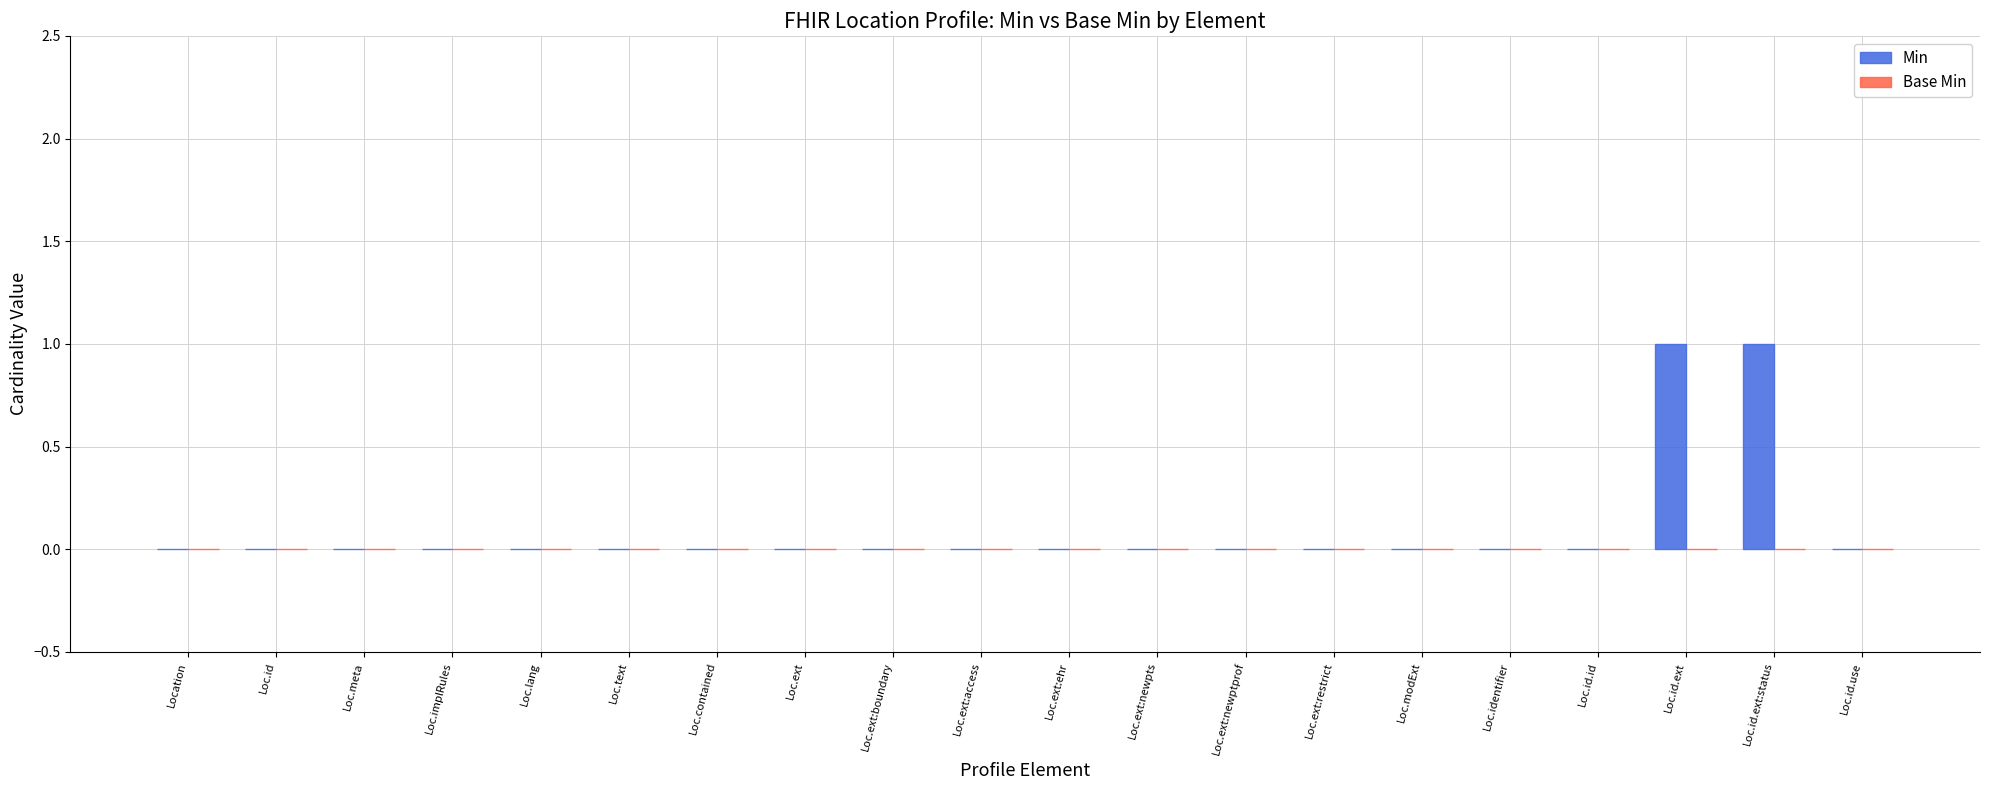

Is it true that the value at Loc.id is 0?

True